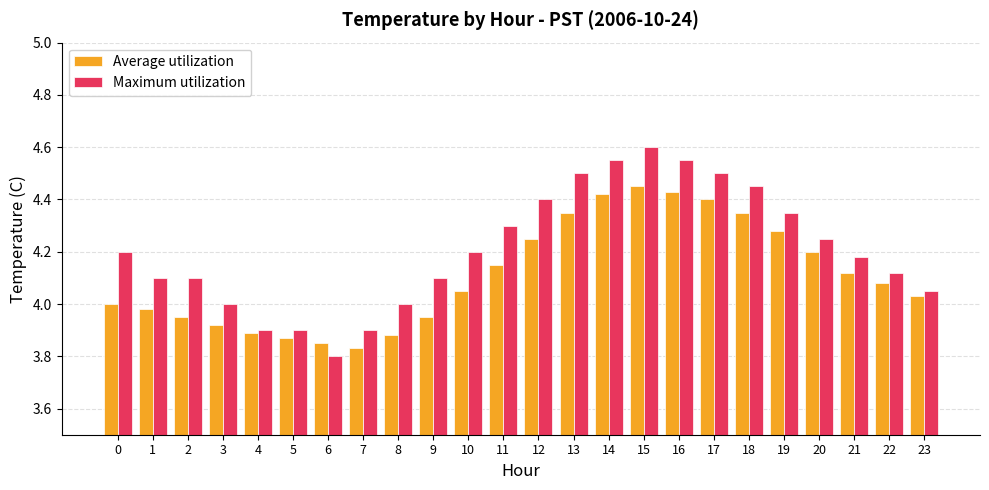

Is the value of Maximum utilization at 15 greater than the value of Average utilization at 19?

Yes